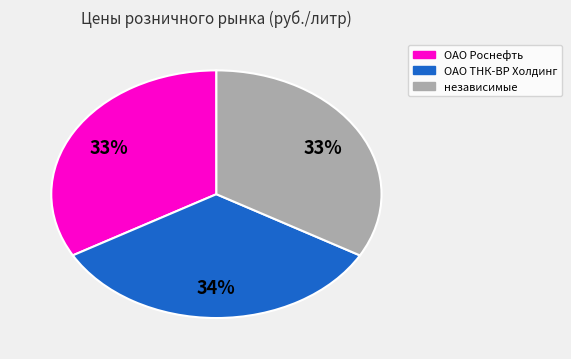

To the nearest percent, what is the average slice percentage?

33%